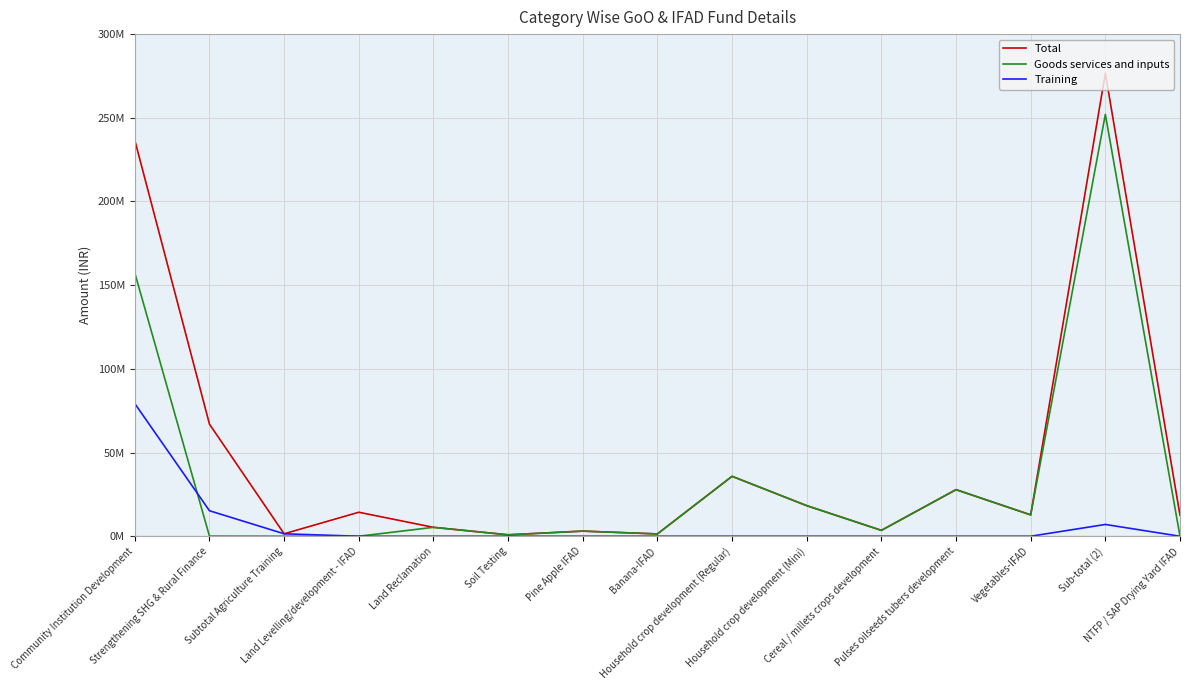

What position from the right is Cereal / millets crops development?

5